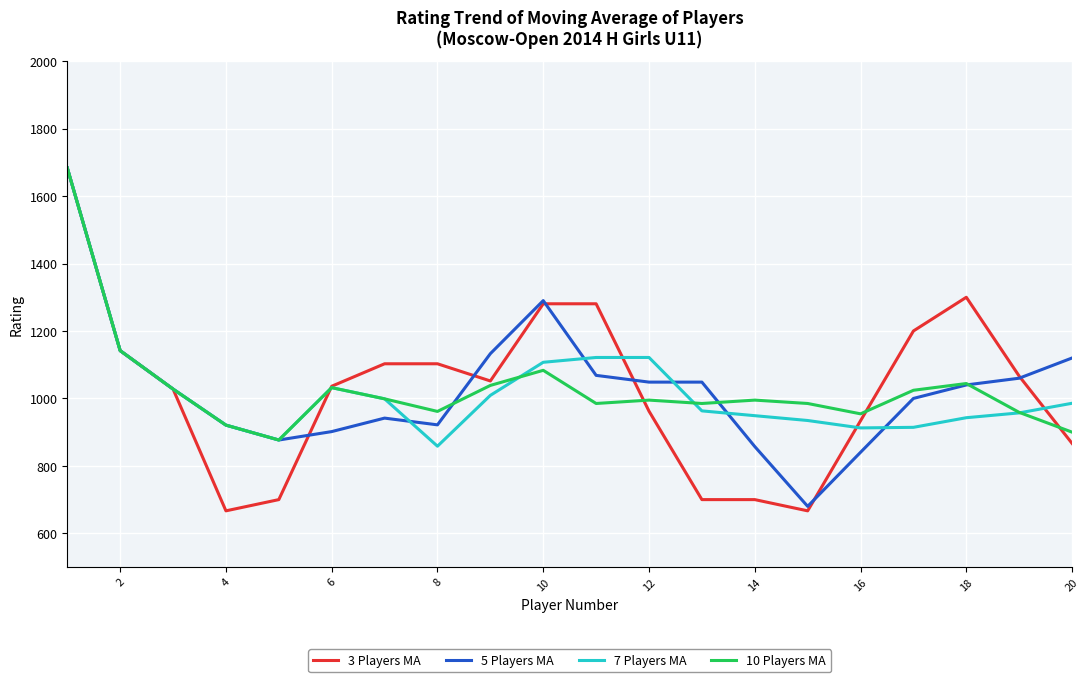

What is the lowest value of the 10 Players MA series?

876.8